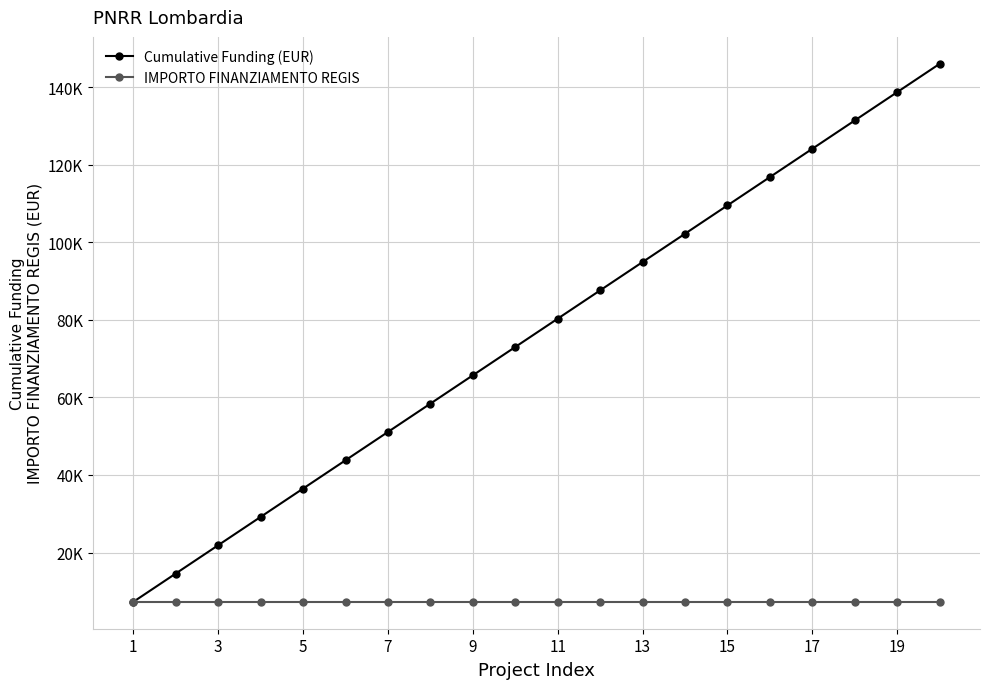

True or false: Cumulative Funding (EUR) and IMPORTO FINANZIAMENTO REGIS cross at least once.

False